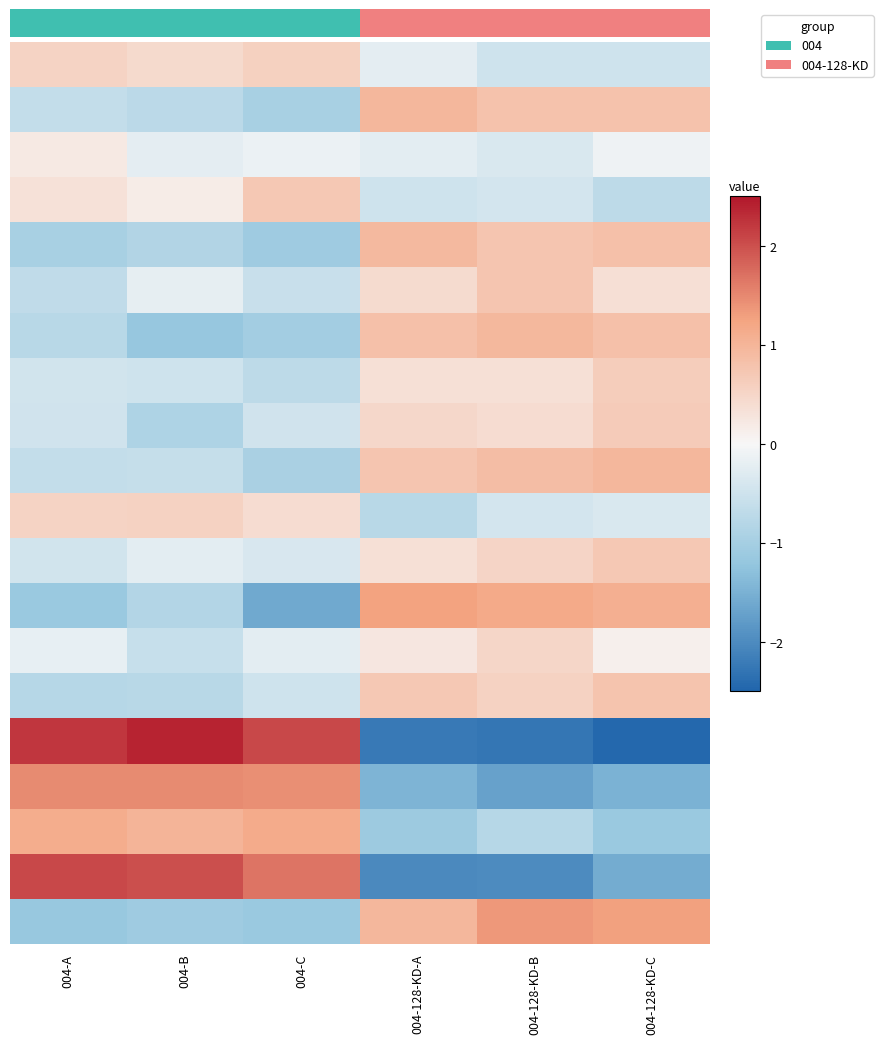

What is the spread (max minus min) of values at 004-B?

3.6